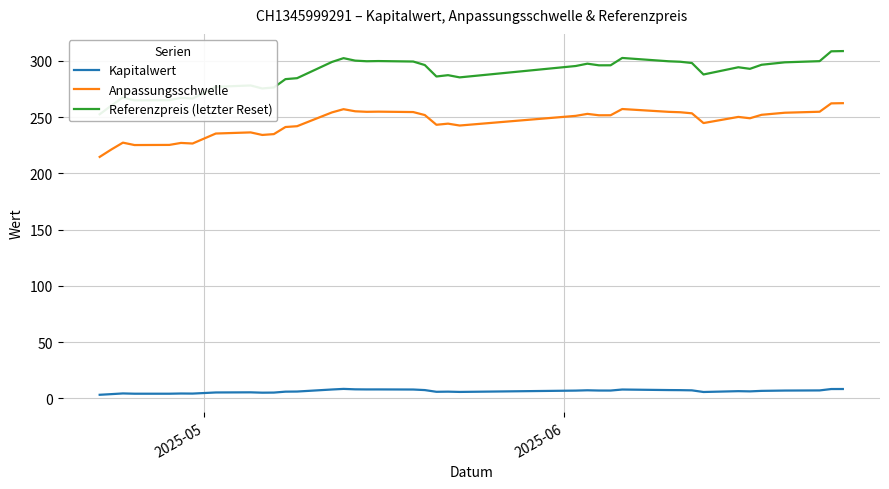

True or false: Kapitalwert and Anpassungsschwelle intersect in this chart.

False